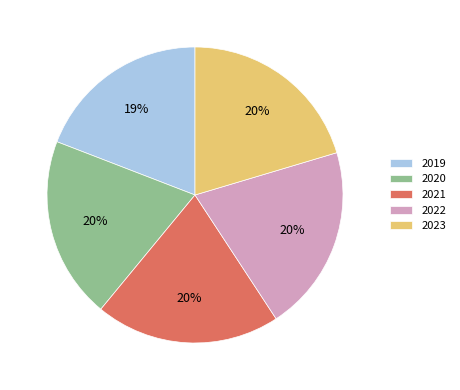

Which slice is the smallest?

2019